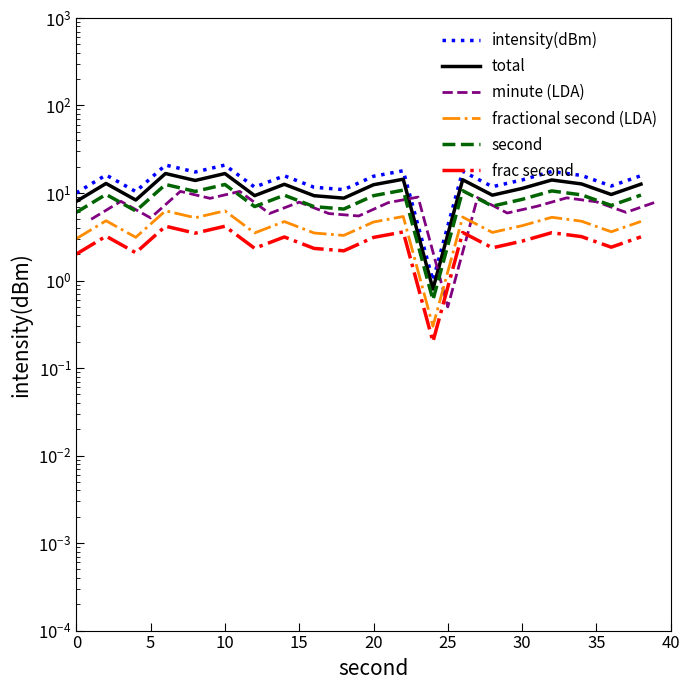

Read the total value at 5.

12.8